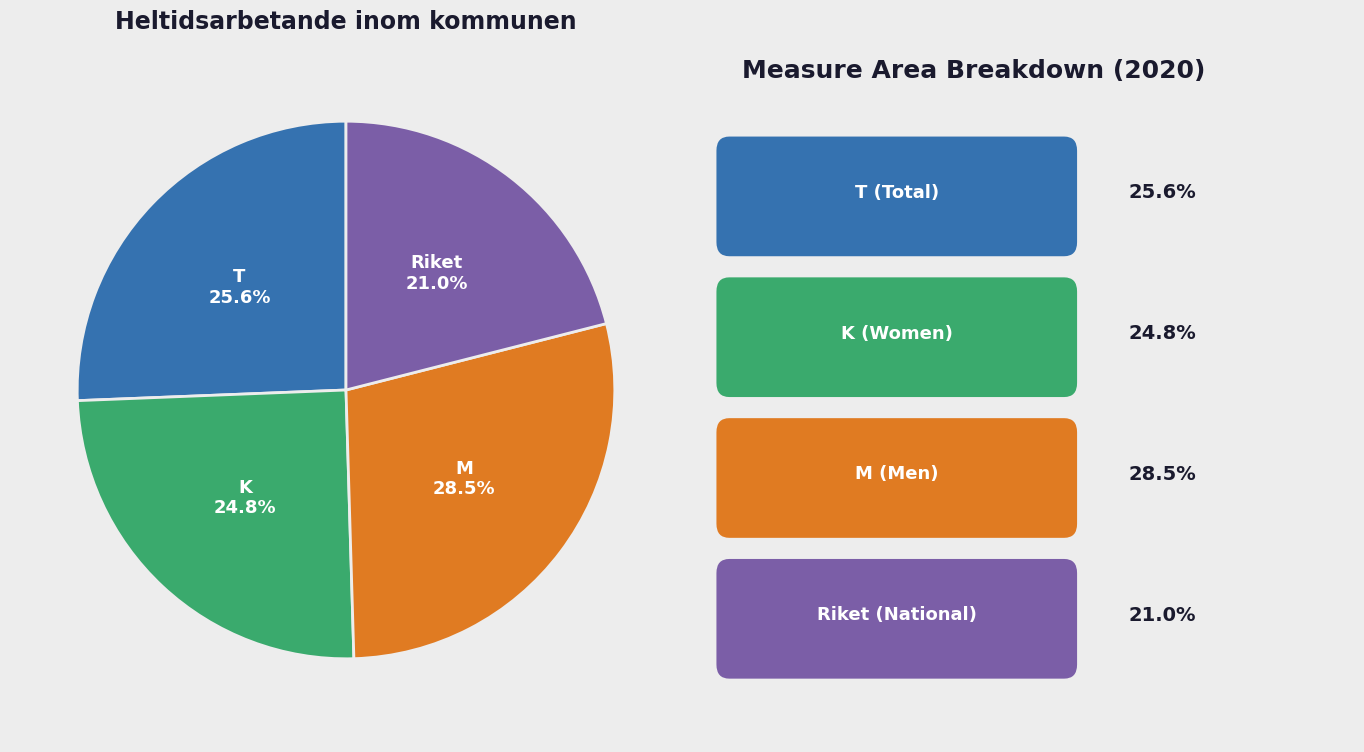

What is the largest slice in the pie chart?

M